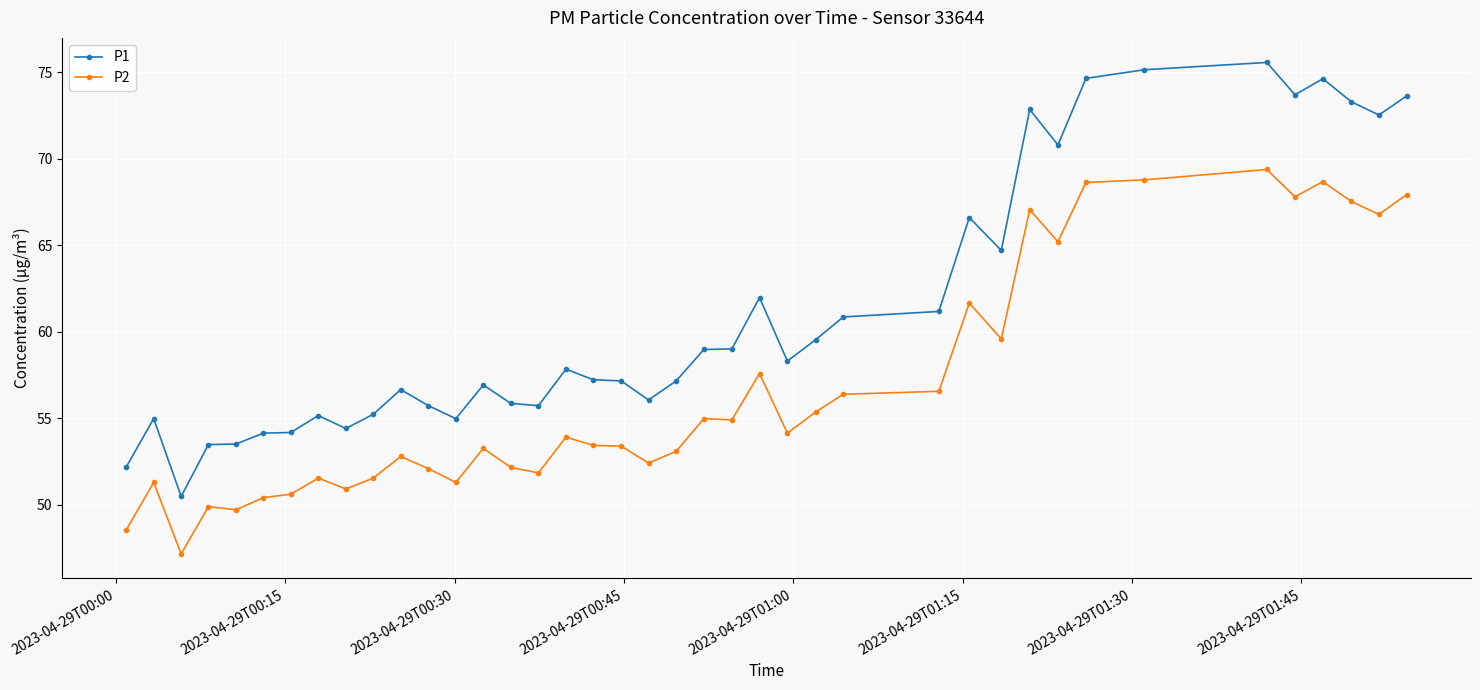

Rank the series by their maximum value, from lowest to highest.

P2, P1